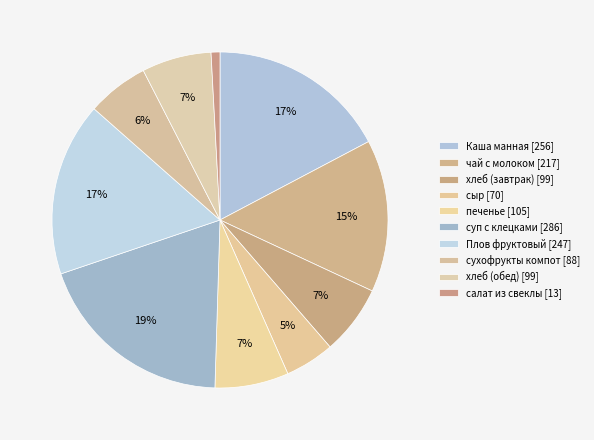

What is the change in value from чай с молоком to Плов фруктовый?

+30.2